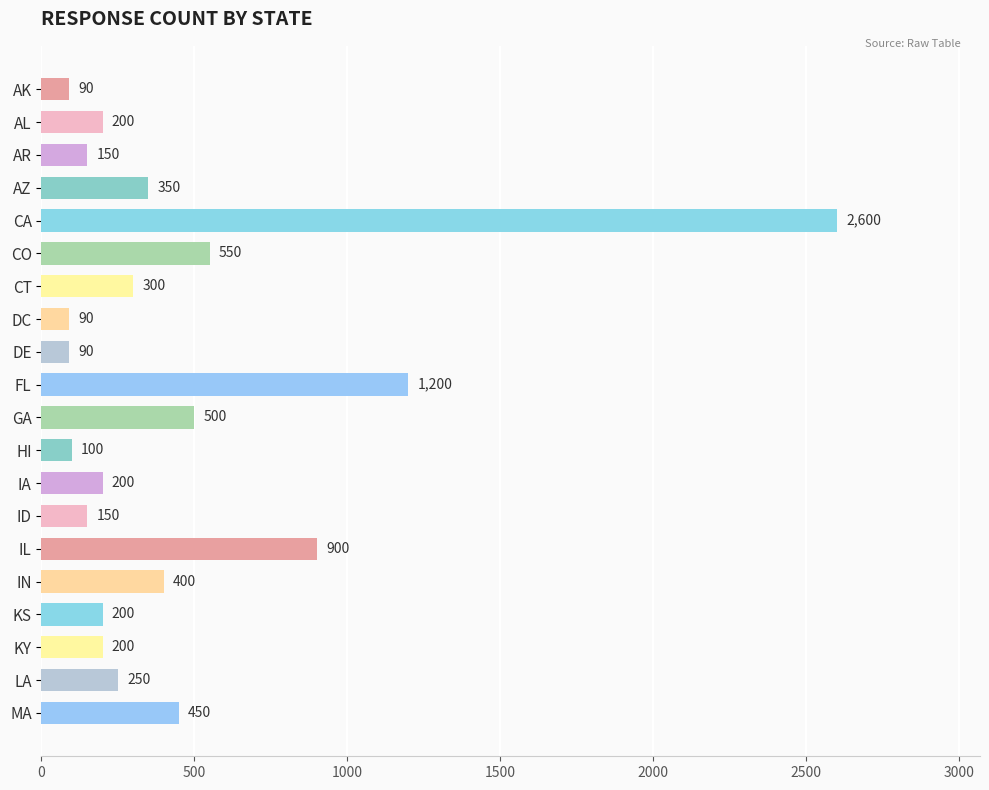

What is the greatest value displayed?

2600